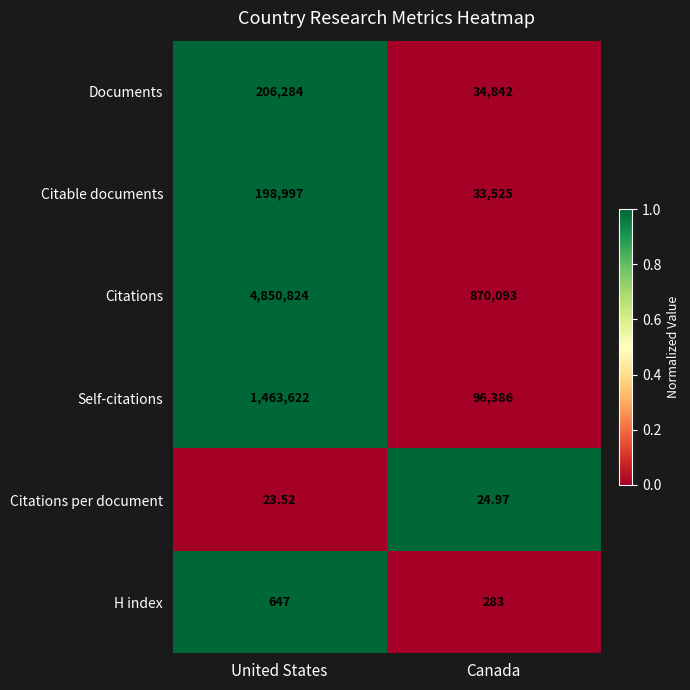

Which series changed the most between United States and Canada?

Citations